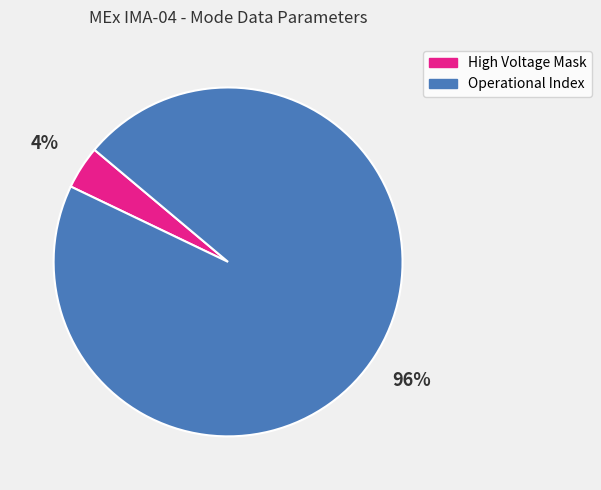

To the nearest percent, what is the difference between the largest and smallest slice percentages?

92%